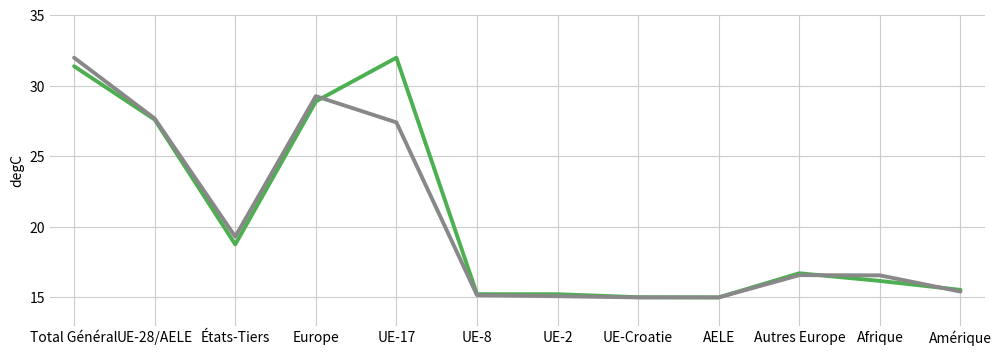

What is the total value across all series at Europe?

58.2